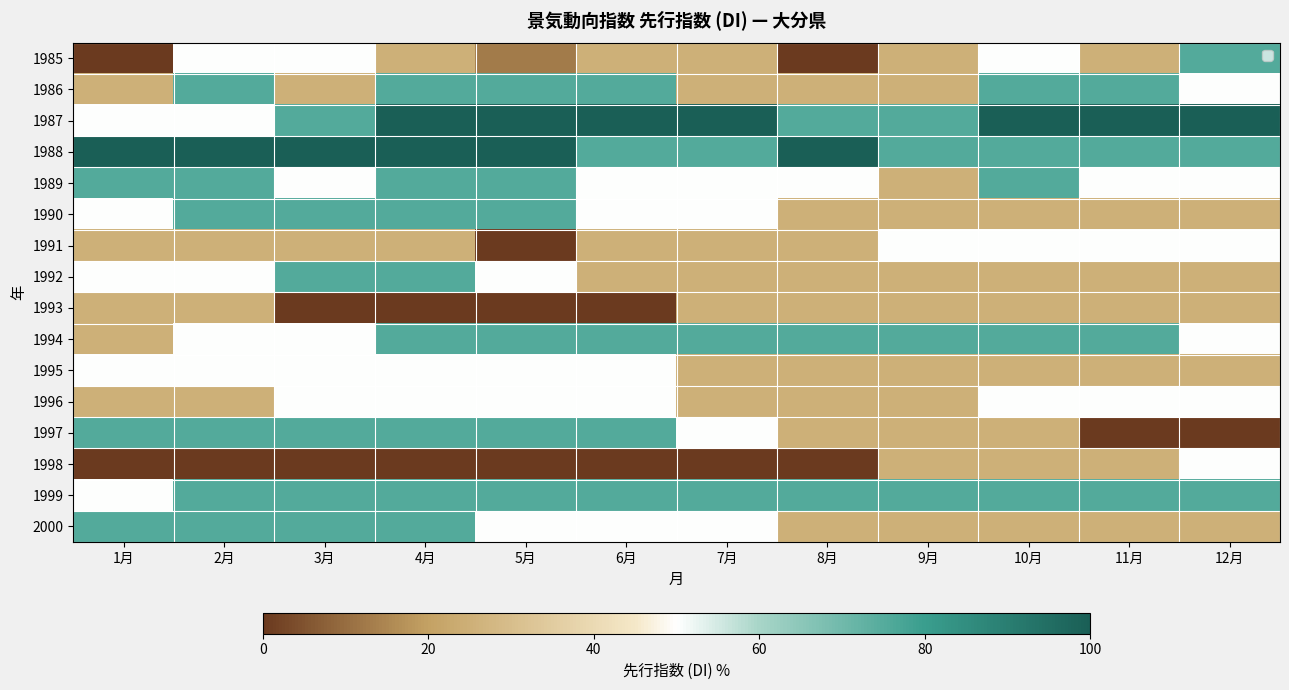

Reading left to right, what are all the values shown in this chart?

1985: 1月=0.0	2月=50.0	3月=50.0	4月=25.0	5月=12.5	6月=25.0	7月=25.0	8月=0.0	9月=25.0	10月=50.0	11月=25.0	12月=75.0
1986: 1月=25.0	2月=75.0	3月=25.0	4月=75.0	5月=75.0	6月=75.0	7月=25.0	8月=25.0	9月=25.0	10月=75.0	11月=75.0	12月=50.0
1987: 1月=50.0	2月=50.0	3月=75.0	4月=100.0	5月=100.0	6月=100.0	7月=100.0	8月=75.0	9月=75.0	10月=100.0	11月=100.0	12月=100.0
1988: 1月=100.0	2月=100.0	3月=100.0	4月=100.0	5月=100.0	6月=75.0	7月=75.0	8月=100.0	9月=75.0	10月=75.0	11月=75.0	12月=75.0
1989: 1月=75.0	2月=75.0	3月=50.0	4月=75.0	5月=75.0	6月=50.0	7月=50.0	8月=50.0	9月=25.0	10月=75.0	11月=50.0	12月=50.0
1990: 1月=50.0	2月=75.0	3月=75.0	4月=75.0	5月=75.0	6月=50.0	7月=50.0	8月=25.0	9月=25.0	10月=25.0	11月=25.0	12月=25.0
1991: 1月=25.0	2月=25.0	3月=25.0	4月=25.0	5月=0.0	6月=25.0	7月=25.0	8月=25.0	9月=50.0	10月=50.0	11月=50.0	12月=50.0
1992: 1月=50.0	2月=50.0	3月=75.0	4月=75.0	5月=50.0	6月=25.0	7月=25.0	8月=25.0	9月=25.0	10月=25.0	11月=25.0	12月=25.0
1993: 1月=25.0	2月=25.0	3月=0.0	4月=0.0	5月=0.0	6月=0.0	7月=25.0	8月=25.0	9月=25.0	10月=25.0	11月=25.0	12月=25.0
1994: 1月=25.0	2月=50.0	3月=50.0	4月=75.0	5月=75.0	6月=75.0	7月=75.0	8月=75.0	9月=75.0	10月=75.0	11月=75.0	12月=50.0
1995: 1月=50.0	2月=50.0	3月=50.0	4月=50.0	5月=50.0	6月=50.0	7月=25.0	8月=25.0	9月=25.0	10月=25.0	11月=25.0	12月=25.0
1996: 1月=25.0	2月=25.0	3月=50.0	4月=50.0	5月=50.0	6月=50.0	7月=25.0	8月=25.0	9月=25.0	10月=50.0	11月=50.0	12月=50.0
1997: 1月=75.0	2月=75.0	3月=75.0	4月=75.0	5月=75.0	6月=75.0	7月=50.0	8月=25.0	9月=25.0	10月=25.0	11月=0.0	12月=0.0
1998: 1月=0.0	2月=0.0	3月=0.0	4月=0.0	5月=0.0	6月=0.0	7月=0.0	8月=0.0	9月=25.0	10月=25.0	11月=25.0	12月=50.0
1999: 1月=50.0	2月=75.0	3月=75.0	4月=75.0	5月=75.0	6月=75.0	7月=75.0	8月=75.0	9月=75.0	10月=75.0	11月=75.0	12月=75.0
2000: 1月=75.0	2月=75.0	3月=75.0	4月=75.0	5月=50.0	6月=50.0	7月=50.0	8月=25.0	9月=25.0	10月=25.0	11月=25.0	12月=25.0